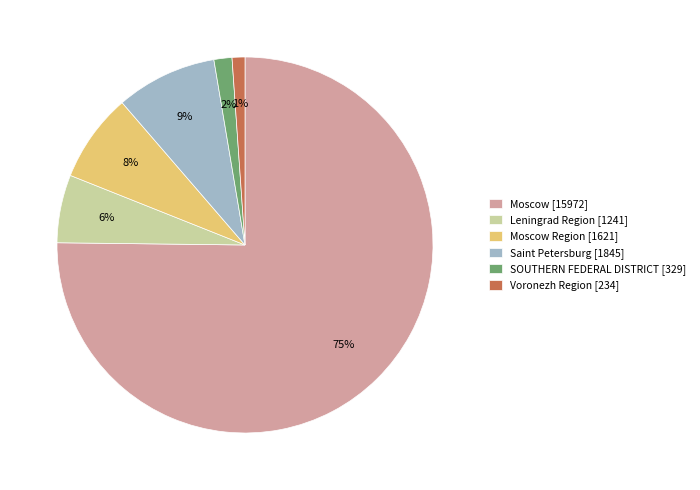

How many slices are in this pie chart?

6